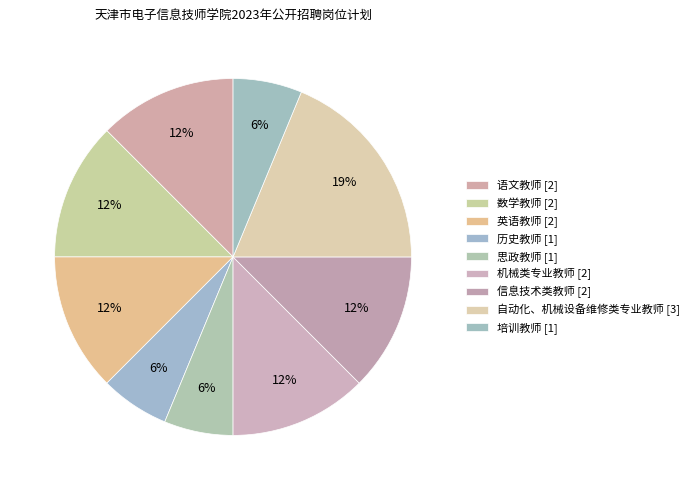

Is it true that 语文教师 is 12% of the pie?

True